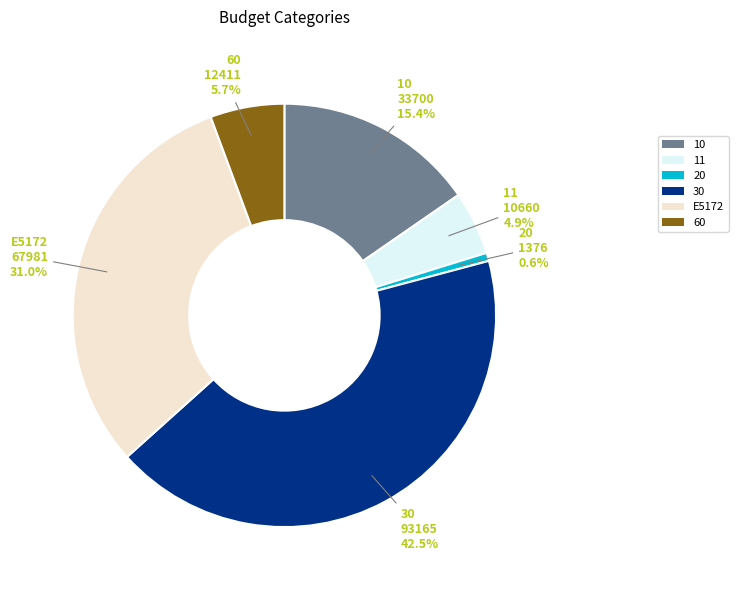

Between 11 and 20, which is larger?

11